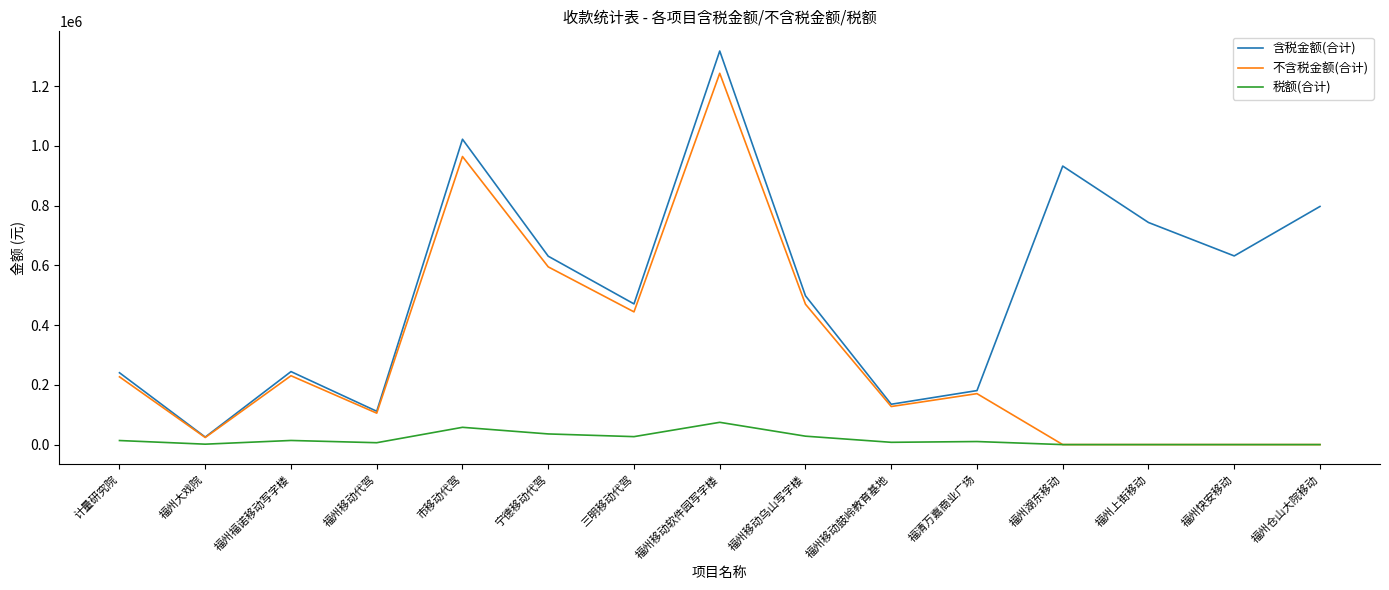

Is the value of 含税金额(合计) at 福州上街移动 greater than the value of 税额(合计) at 三明移动代驾?

Yes